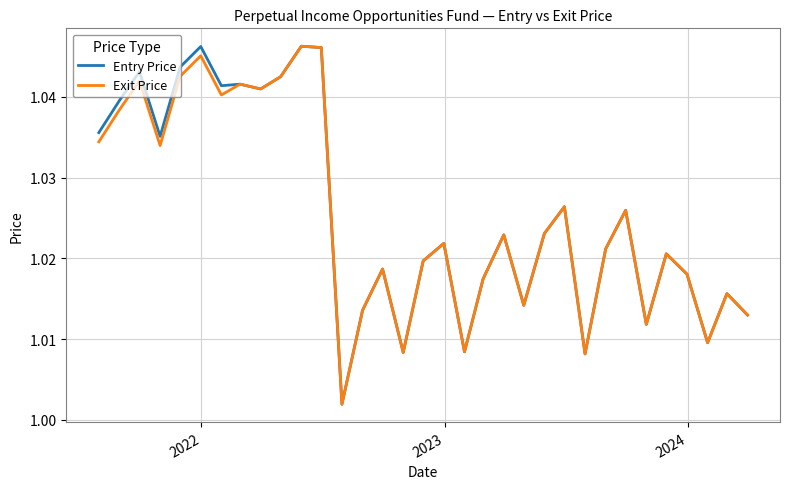

Which series has the widest spread of values?

Entry Price